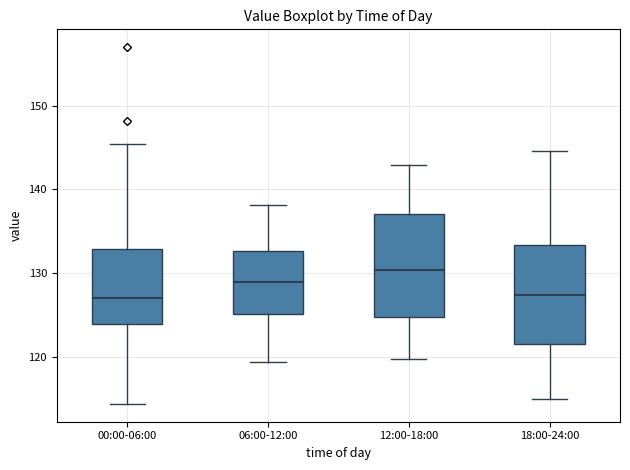

Reading left to right, transcribe this box plot: for each box, give where its median line is, the range the box spans, and where its two whiskers end, as read against the y-axis. The values are not printed on the chart, so give them approximately, as read against the axis.

00:00-06:00: median 127, box 124 to 133, whiskers 114 to 145
06:00-12:00: median 129, box 125 to 133, whiskers 119 to 138
12:00-18:00: median 130, box 125 to 137, whiskers 120 to 143
18:00-24:00: median 127, box 122 to 133, whiskers 115 to 145